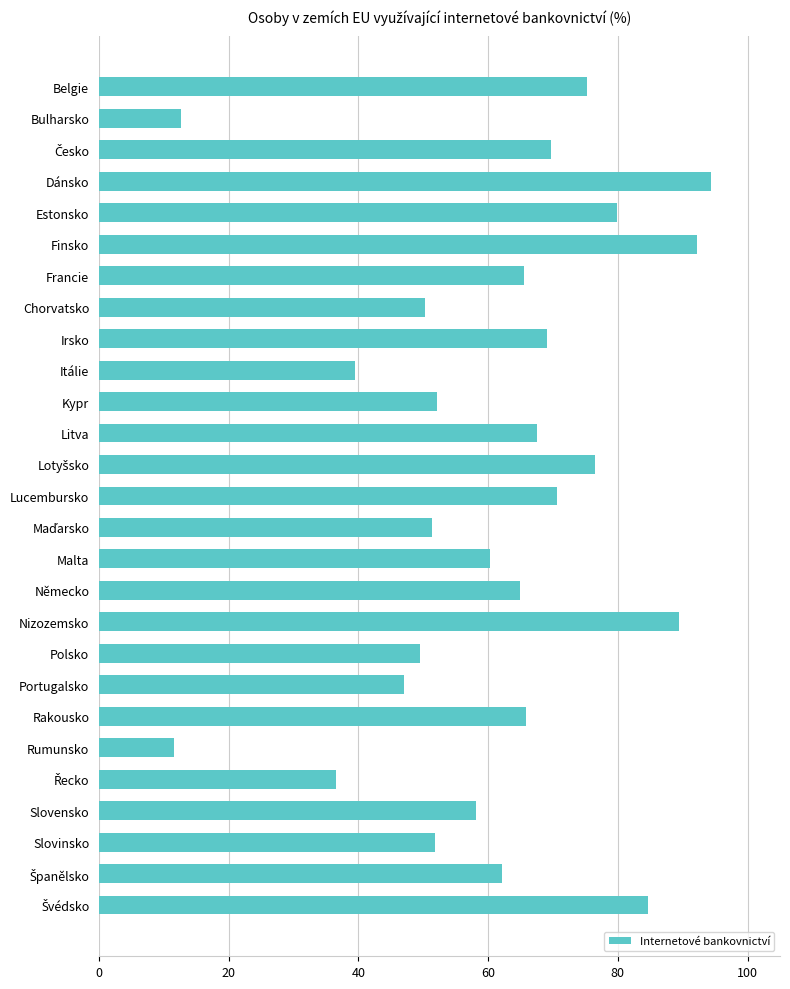

The value at Rumunsko is 11.6. True or false?

True